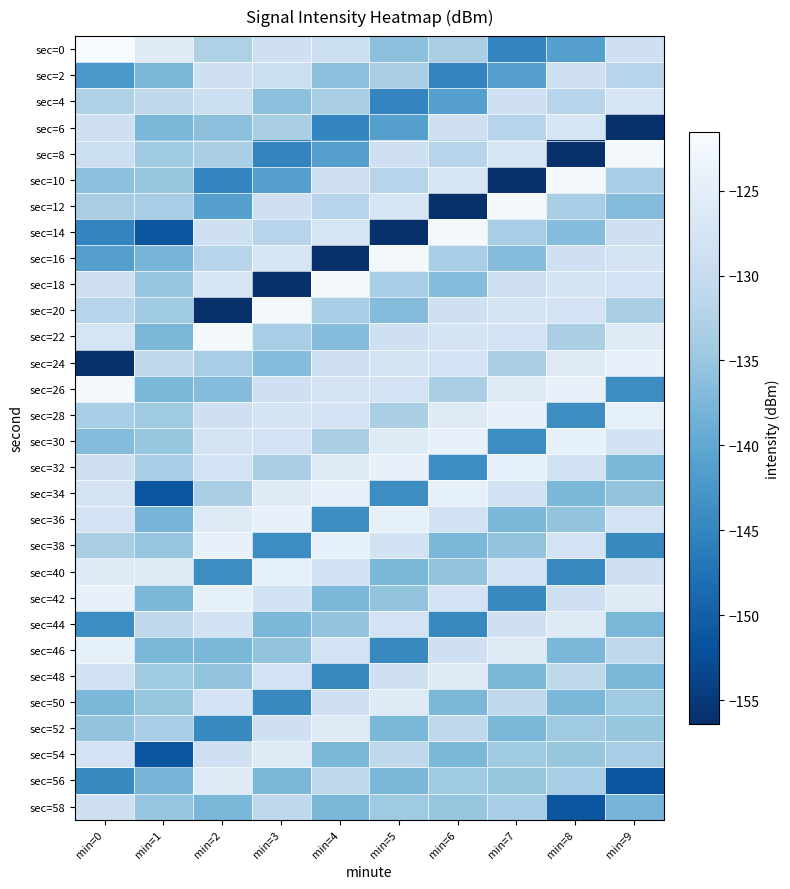

Reading left to right, list all the values displayed in this chart.

sec=0: min=0=-121.5	min=1=-125.8	min=2=-132.8	min=3=-128.6	min=4=-129.1	min=5=-136.1	min=6=-133.3	min=7=-145.0	min=8=-141.2	min=9=-128.6
sec=2: min=0=-142.5	min=1=-137.6	min=2=-128.6	min=3=-129.1	min=4=-136.1	min=5=-133.3	min=6=-145.0	min=7=-141.2	min=8=-128.6	min=9=-131.8
sec=4: min=0=-132.8	min=1=-131.0	min=2=-129.1	min=3=-136.1	min=4=-133.3	min=5=-145.0	min=6=-141.2	min=7=-128.6	min=8=-131.8	min=9=-127.4
sec=6: min=0=-128.6	min=1=-137.6	min=2=-136.1	min=3=-133.3	min=4=-145.0	min=5=-141.2	min=6=-128.6	min=7=-131.8	min=8=-127.4	min=9=-156.4
sec=8: min=0=-129.1	min=1=-134.4	min=2=-133.3	min=3=-145.0	min=4=-141.2	min=5=-128.6	min=6=-131.8	min=7=-127.4	min=8=-156.4	min=9=-122.1
sec=10: min=0=-136.1	min=1=-135.2	min=2=-145.0	min=3=-141.2	min=4=-128.6	min=5=-131.8	min=6=-127.4	min=7=-156.4	min=8=-122.1	min=9=-133.6
sec=12: min=0=-133.3	min=1=-133.6	min=2=-141.2	min=3=-128.6	min=4=-131.8	min=5=-127.4	min=6=-156.4	min=7=-122.1	min=8=-133.6	min=9=-136.8
sec=14: min=0=-145.0	min=1=-151.3	min=2=-128.6	min=3=-131.8	min=4=-127.4	min=5=-156.4	min=6=-122.1	min=7=-133.6	min=8=-136.8	min=9=-128.7
sec=16: min=0=-141.2	min=1=-137.9	min=2=-131.8	min=3=-127.4	min=4=-156.4	min=5=-122.1	min=6=-133.6	min=7=-136.8	min=8=-128.7	min=9=-127.7
sec=18: min=0=-128.6	min=1=-135.3	min=2=-127.4	min=3=-156.4	min=4=-122.1	min=5=-133.6	min=6=-136.8	min=7=-128.7	min=8=-127.7	min=9=-127.9
sec=20: min=0=-131.8	min=1=-134.4	min=2=-156.4	min=3=-122.1	min=4=-133.6	min=5=-136.8	min=6=-128.7	min=7=-127.7	min=8=-127.9	min=9=-133.3
sec=22: min=0=-127.4	min=1=-137.6	min=2=-122.1	min=3=-133.6	min=4=-136.8	min=5=-128.7	min=6=-127.7	min=7=-127.9	min=8=-133.3	min=9=-125.9
sec=24: min=0=-156.4	min=1=-131.0	min=2=-133.6	min=3=-136.8	min=4=-128.7	min=5=-127.7	min=6=-127.9	min=7=-133.3	min=8=-125.9	min=9=-124.2
sec=26: min=0=-122.1	min=1=-137.6	min=2=-136.8	min=3=-128.7	min=4=-127.7	min=5=-127.9	min=6=-133.3	min=7=-125.9	min=8=-124.2	min=9=-144.0
sec=28: min=0=-133.6	min=1=-134.4	min=2=-128.7	min=3=-127.7	min=4=-127.9	min=5=-133.3	min=6=-125.9	min=7=-124.2	min=8=-144.0	min=9=-124.4
sec=30: min=0=-136.8	min=1=-135.2	min=2=-127.7	min=3=-127.9	min=4=-133.3	min=5=-125.9	min=6=-124.2	min=7=-144.0	min=8=-124.4	min=9=-128.1
sec=32: min=0=-128.7	min=1=-133.6	min=2=-127.9	min=3=-133.3	min=4=-125.9	min=5=-124.2	min=6=-144.0	min=7=-124.4	min=8=-128.1	min=9=-137.6
sec=34: min=0=-127.7	min=1=-151.3	min=2=-133.3	min=3=-125.9	min=4=-124.2	min=5=-144.0	min=6=-124.4	min=7=-128.1	min=8=-137.6	min=9=-135.5
sec=36: min=0=-127.9	min=1=-137.9	min=2=-125.9	min=3=-124.2	min=4=-144.0	min=5=-124.4	min=6=-128.1	min=7=-137.6	min=8=-135.5	min=9=-127.9
sec=38: min=0=-133.3	min=1=-135.3	min=2=-124.2	min=3=-144.0	min=4=-124.4	min=5=-128.1	min=6=-137.6	min=7=-135.5	min=8=-127.9	min=9=-144.6
sec=40: min=0=-125.9	min=1=-125.8	min=2=-144.0	min=3=-124.4	min=4=-128.1	min=5=-137.6	min=6=-135.5	min=7=-127.9	min=8=-144.6	min=9=-128.7
sec=42: min=0=-124.2	min=1=-137.6	min=2=-124.4	min=3=-128.1	min=4=-137.6	min=5=-135.5	min=6=-127.9	min=7=-144.6	min=8=-128.7	min=9=-125.8
sec=44: min=0=-144.0	min=1=-131.0	min=2=-128.1	min=3=-137.6	min=4=-135.5	min=5=-127.9	min=6=-144.6	min=7=-128.7	min=8=-125.8	min=9=-137.6
sec=46: min=0=-124.4	min=1=-137.6	min=2=-137.6	min=3=-135.5	min=4=-127.9	min=5=-144.6	min=6=-128.7	min=7=-125.8	min=8=-137.6	min=9=-131.0
sec=48: min=0=-128.1	min=1=-134.4	min=2=-135.5	min=3=-127.9	min=4=-144.6	min=5=-128.7	min=6=-125.8	min=7=-137.6	min=8=-131.0	min=9=-137.6
sec=50: min=0=-137.6	min=1=-135.2	min=2=-127.9	min=3=-144.6	min=4=-128.7	min=5=-125.8	min=6=-137.6	min=7=-131.0	min=8=-137.6	min=9=-134.4
sec=52: min=0=-135.5	min=1=-133.6	min=2=-144.6	min=3=-128.7	min=4=-125.8	min=5=-137.6	min=6=-131.0	min=7=-137.6	min=8=-134.4	min=9=-135.2
sec=54: min=0=-127.9	min=1=-151.3	min=2=-128.7	min=3=-125.8	min=4=-137.6	min=5=-131.0	min=6=-137.6	min=7=-134.4	min=8=-135.2	min=9=-133.6
sec=56: min=0=-144.6	min=1=-137.9	min=2=-125.8	min=3=-137.6	min=4=-131.0	min=5=-137.6	min=6=-134.4	min=7=-135.2	min=8=-133.6	min=9=-151.3
sec=58: min=0=-128.7	min=1=-135.3	min=2=-137.6	min=3=-131.0	min=4=-137.6	min=5=-134.4	min=6=-135.2	min=7=-133.6	min=8=-151.3	min=9=-137.9